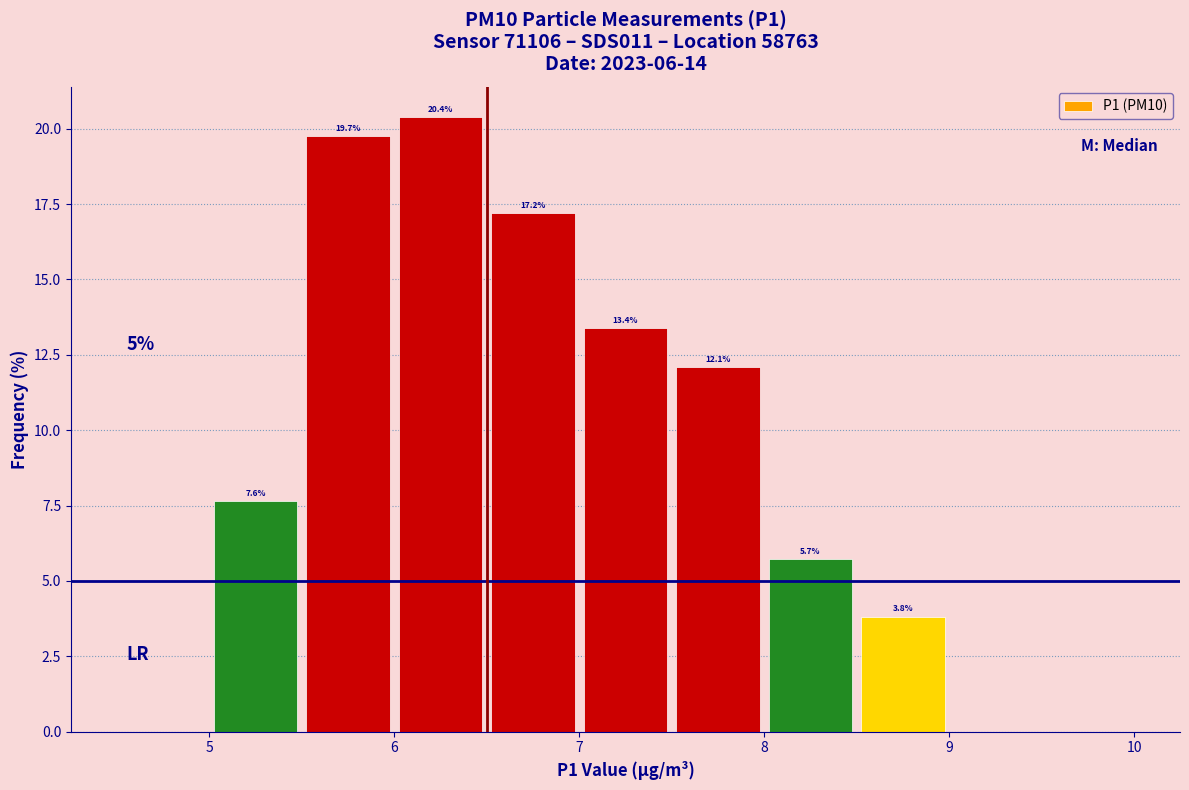

Over which range of the x-axis is the bar tallest?

6.0 to 6.5